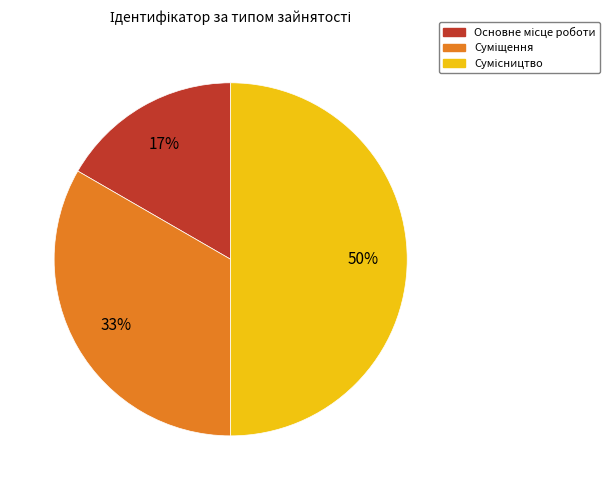

How many slices are in this pie chart?

3